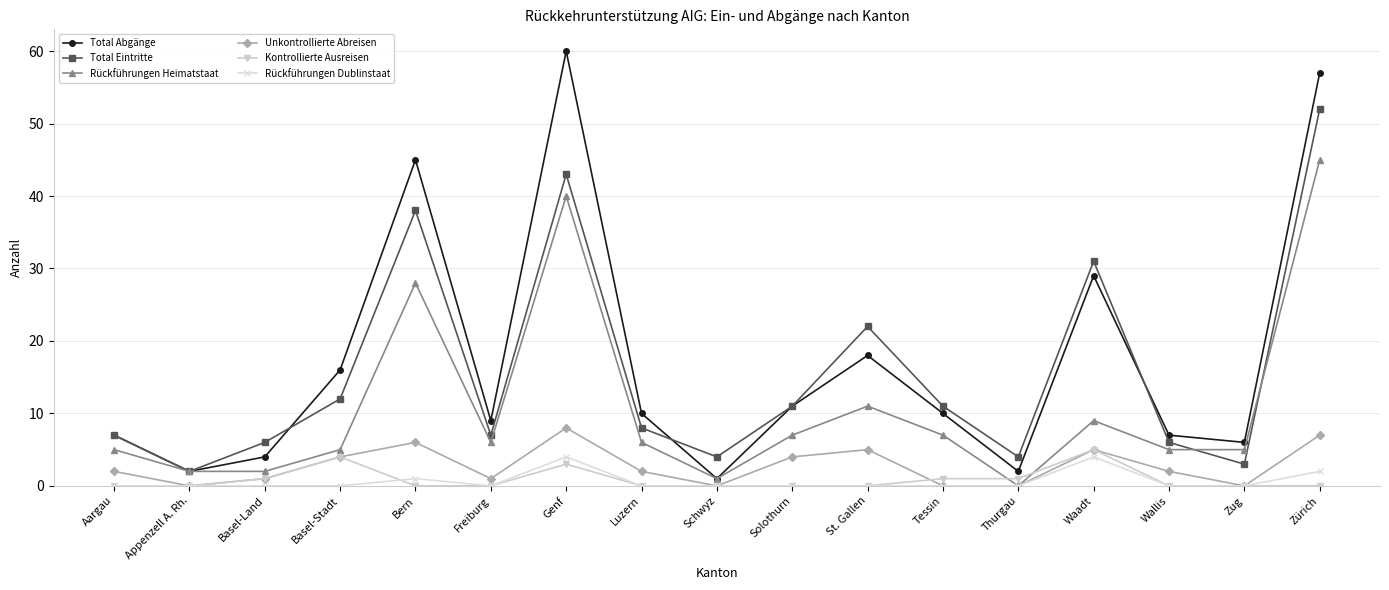

What is the value of the Rückführungen Dublinstaat point at the 14th from the left?

4